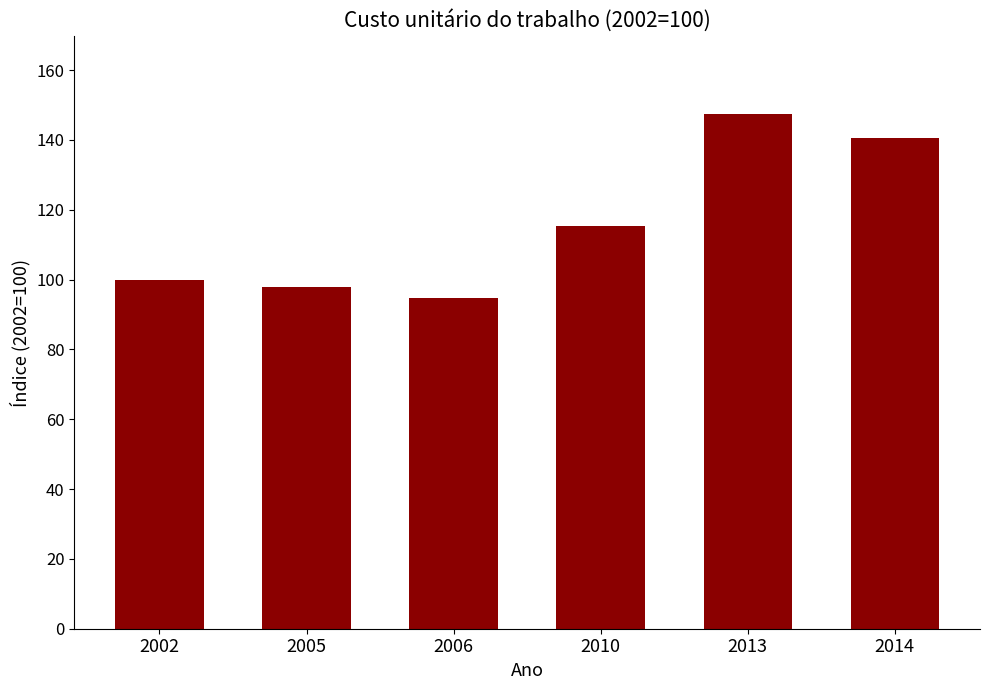

What is the sum of the values at 2002 and 2014?

240.6